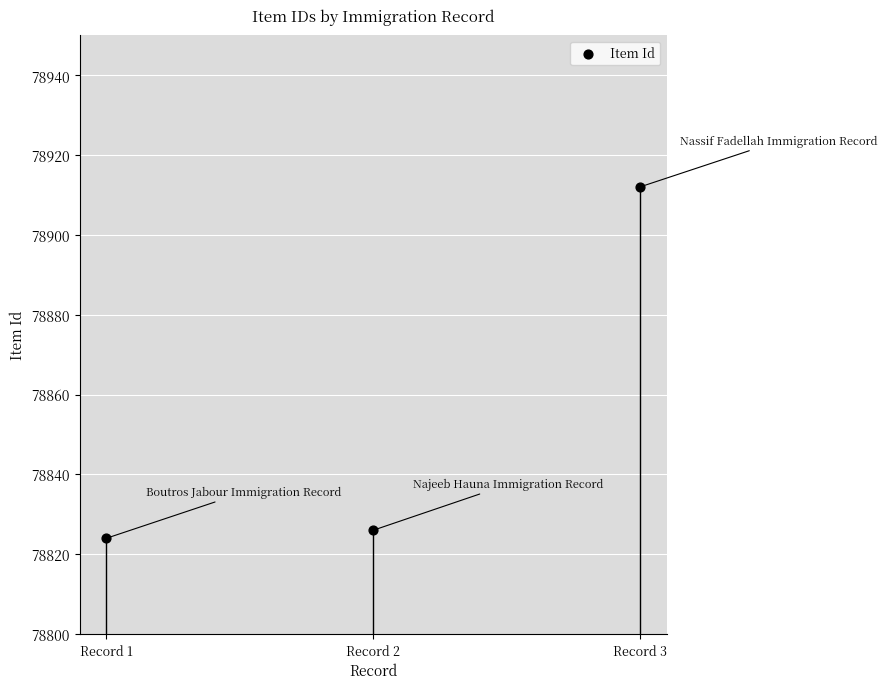

What Y value in the scatter plot is closest to 78868?

78826